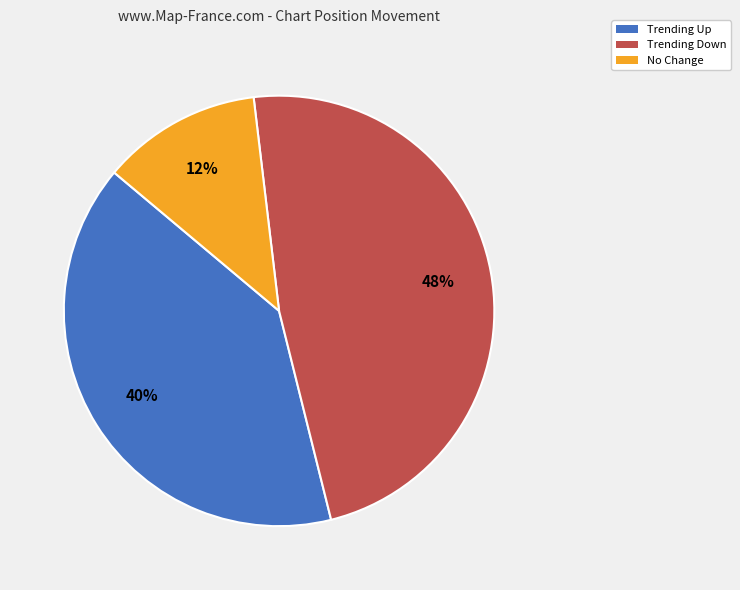

Is there any slice that represents more than half of the pie?

No